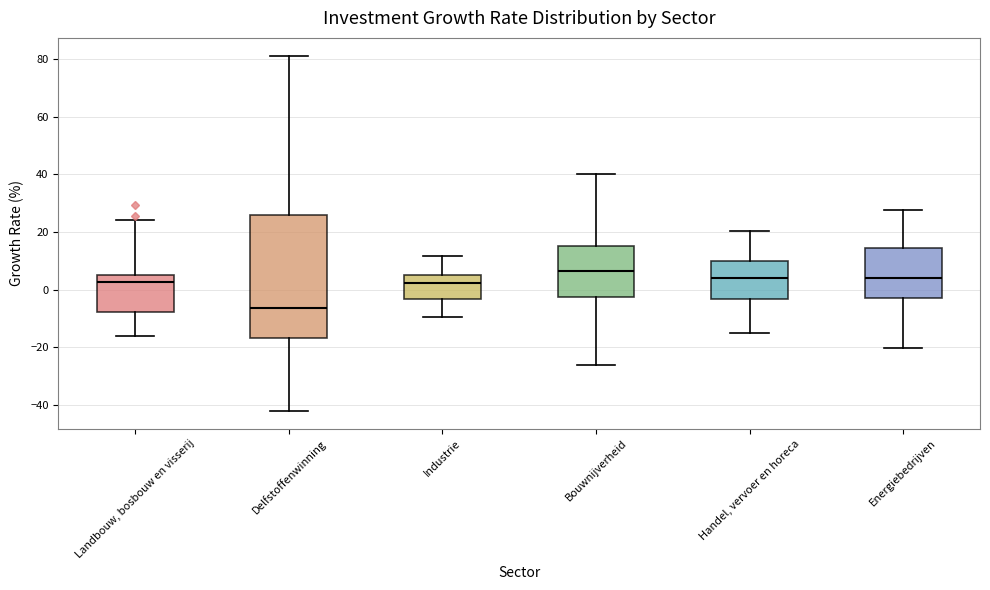

Reading left to right, read every box against the y-axis: the position of its median line, the range the box covers, and the ends of its whiskers. The values are not printed on the chart, so give them approximately, as read against the axis.

Landbouw, bosbouw en visserij: median 2, box -8 to 6, whiskers -16 to 24
Delfstoffenwinning: median -6, box -16 to 26, whiskers -42 to 82
Industrie: median 2, box -4 to 6, whiskers -10 to 12
Bouwnijverheid: median 6, box -2 to 16, whiskers -26 to 40
Handel, vervoer en horeca: median 4, box -4 to 10, whiskers -14 to 20
Energiebedrijven: median 4, box -2 to 14, whiskers -20 to 28